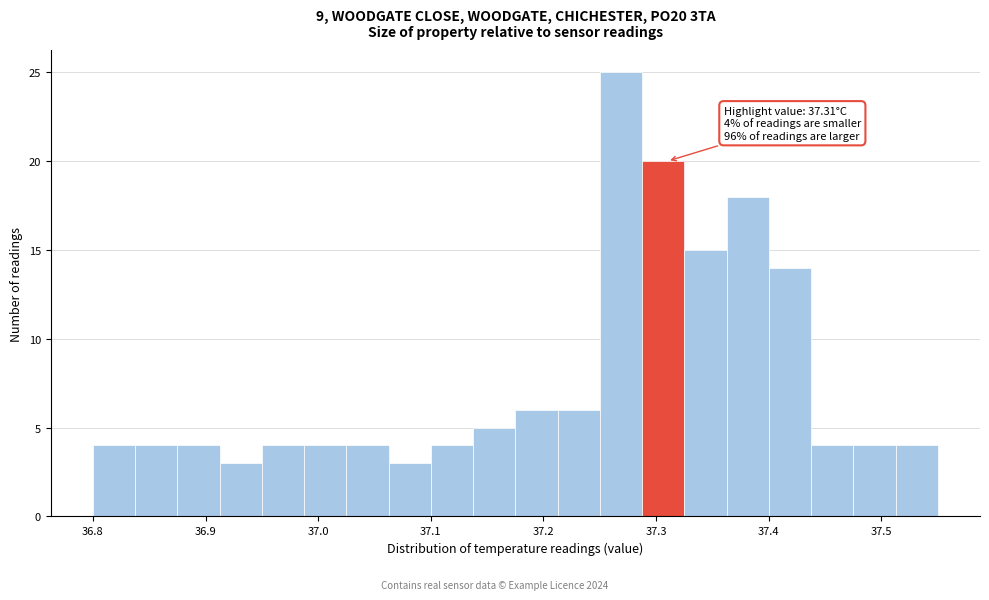

Read against the x-axis, roughly where is the centre of the tallest bar?

37.27